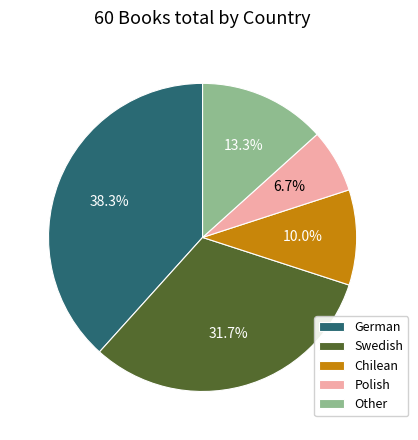

How much of the chart is everything except Other?

86.7%